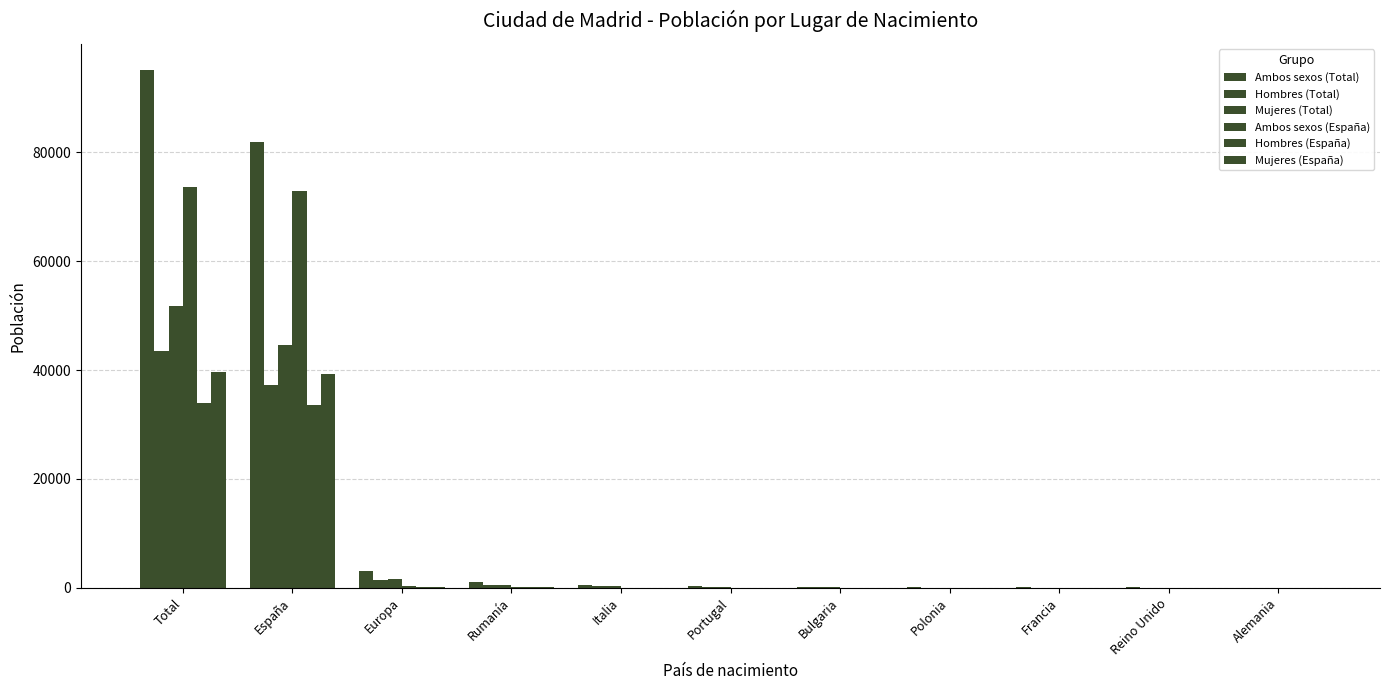

What is the value of the Mujeres (España) bar at the 5th from the left?

12